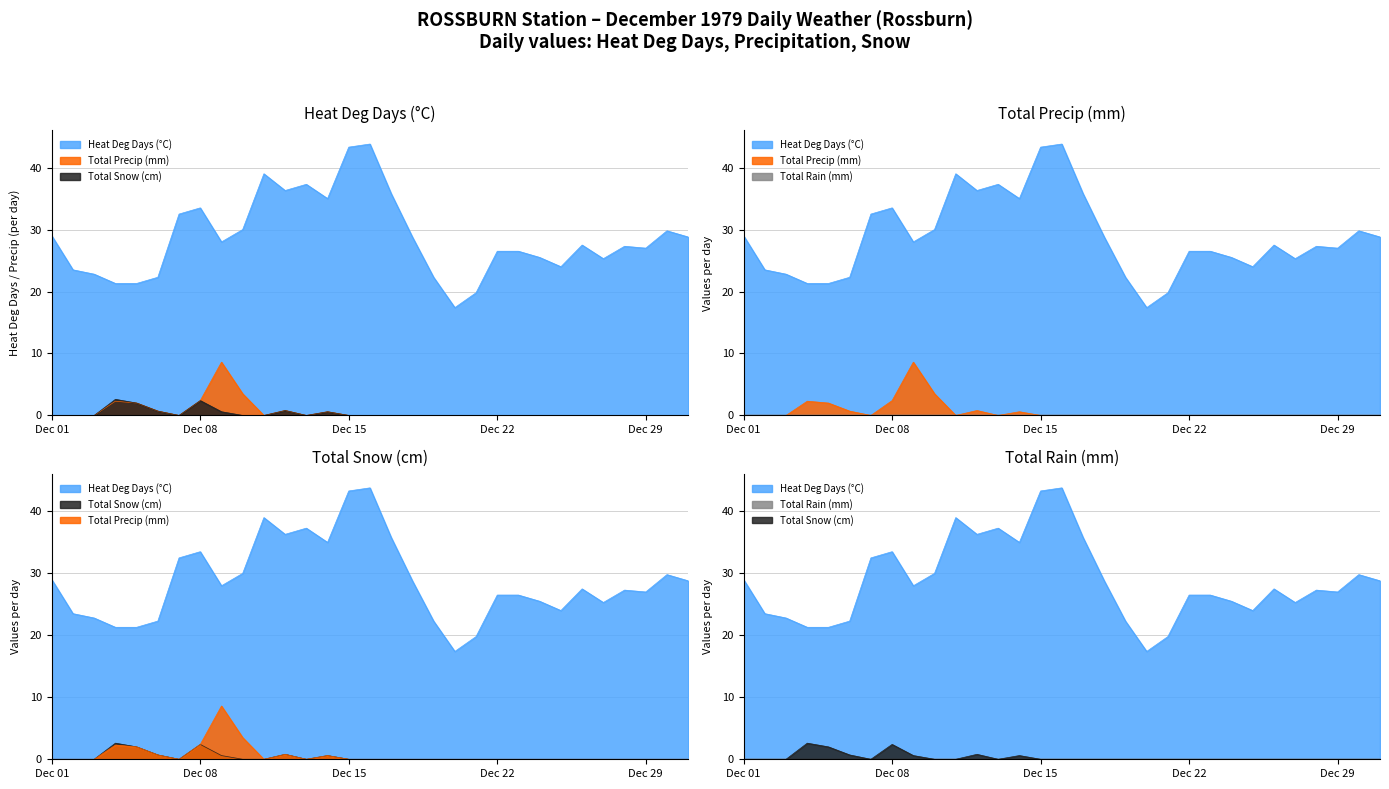

At how many categories does at least one series exceed 19?

30